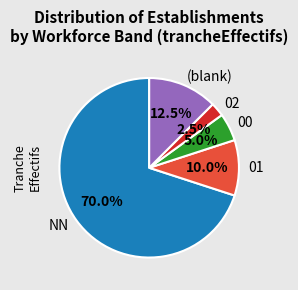

Does NN account for over 50% of the chart?

Yes